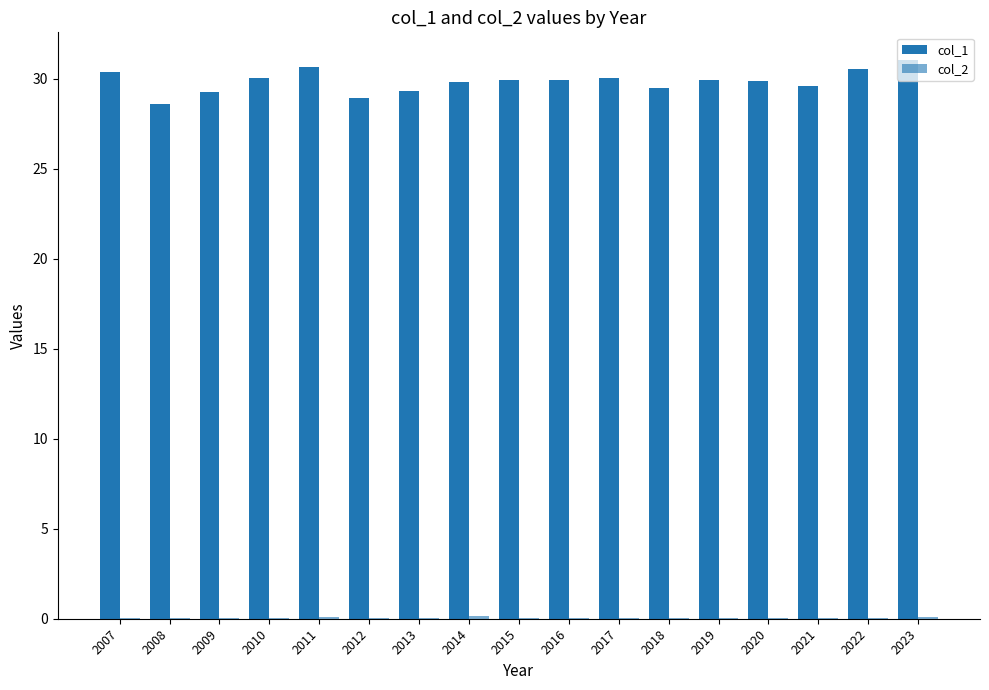

What is the maximum value for col_2?

0.1